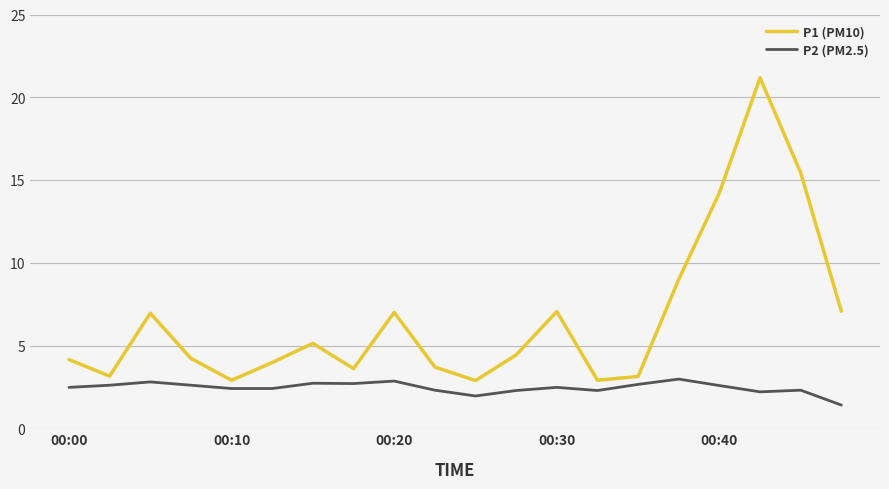

Rank the series by their average value, from lowest to highest.

P2 (PM2.5), P1 (PM10)